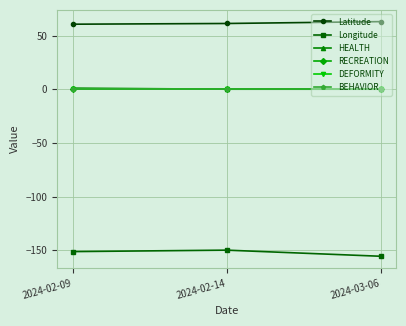

Does the chart have visible grid lines?

Yes